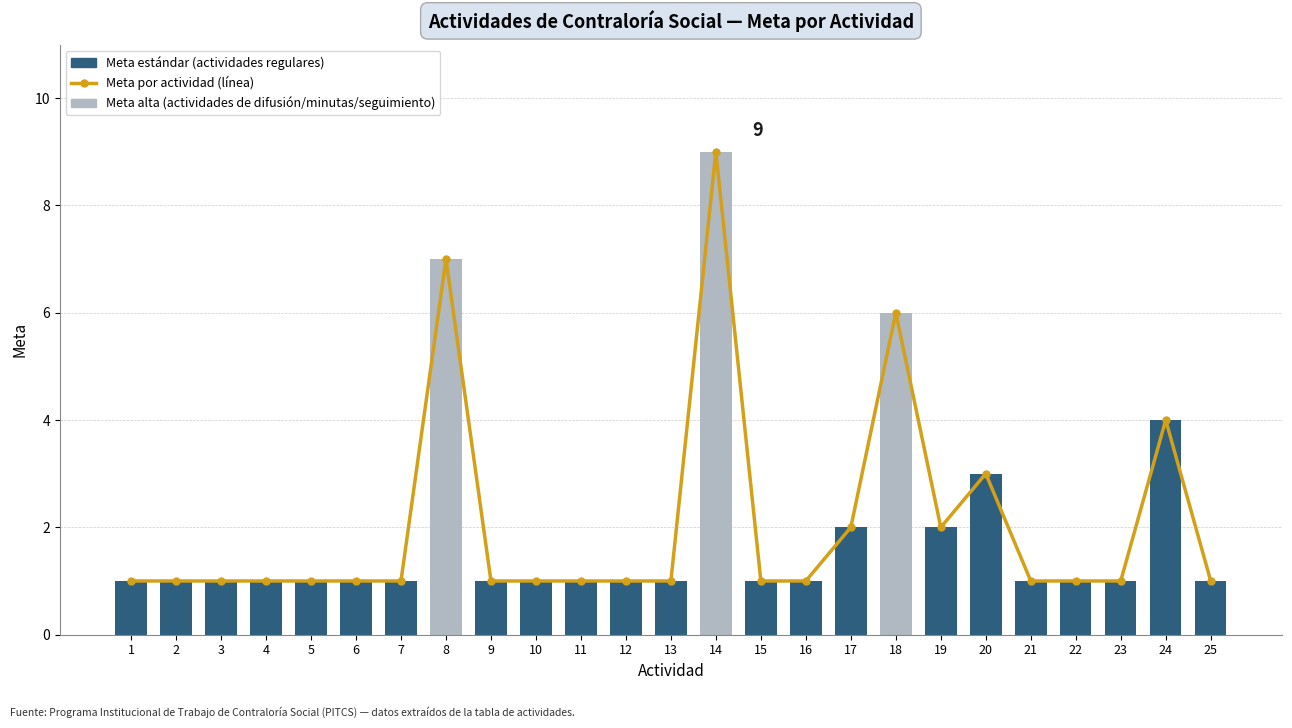

How many data points are above 1?

7